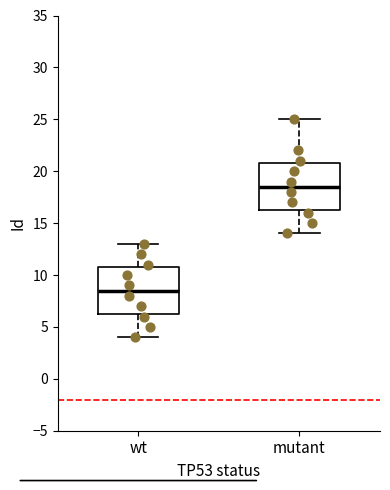

Where is the lower edge of the box for mutant on the y-axis? The values are not printed on the chart, so give them approximately, as read against the axis.

16.5